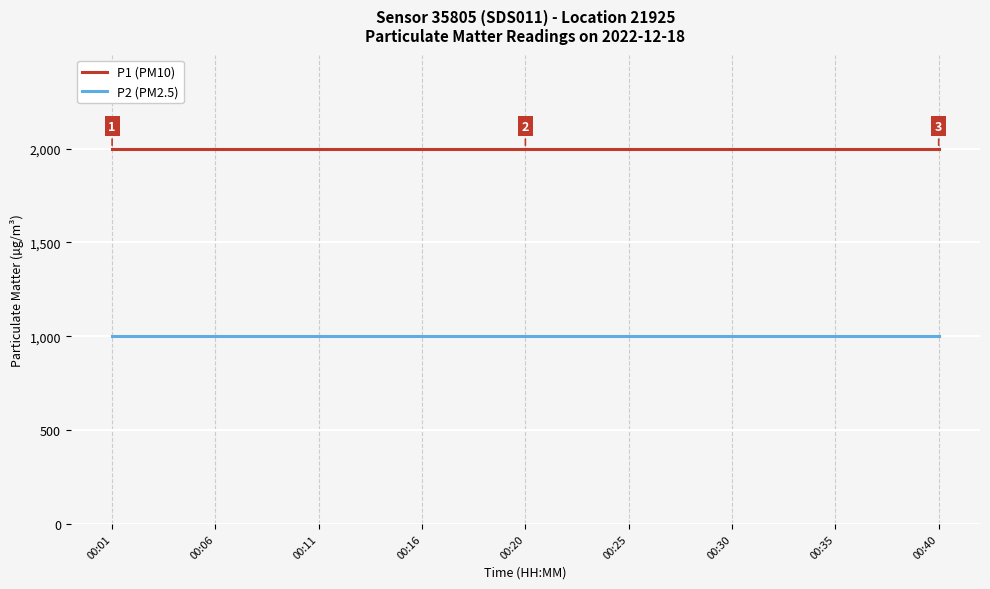

True or false: P1 (PM10) and P2 (PM2.5) intersect in this chart.

False